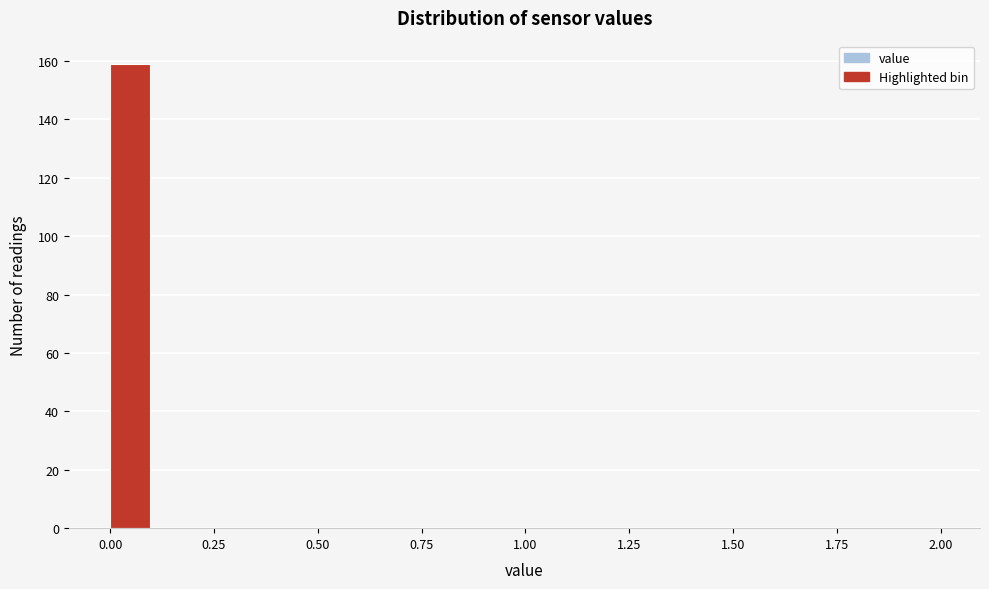

Around what value on the x-axis is the tallest bar? Give the approximate position of its centre, as read against the axis.

0.05